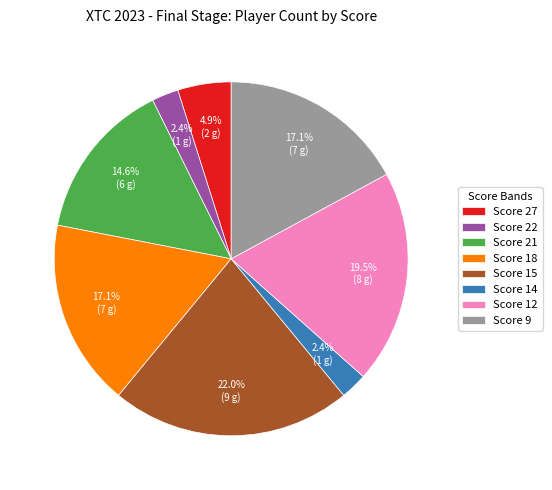

Does Score 22 account for over 50% of the chart?

No